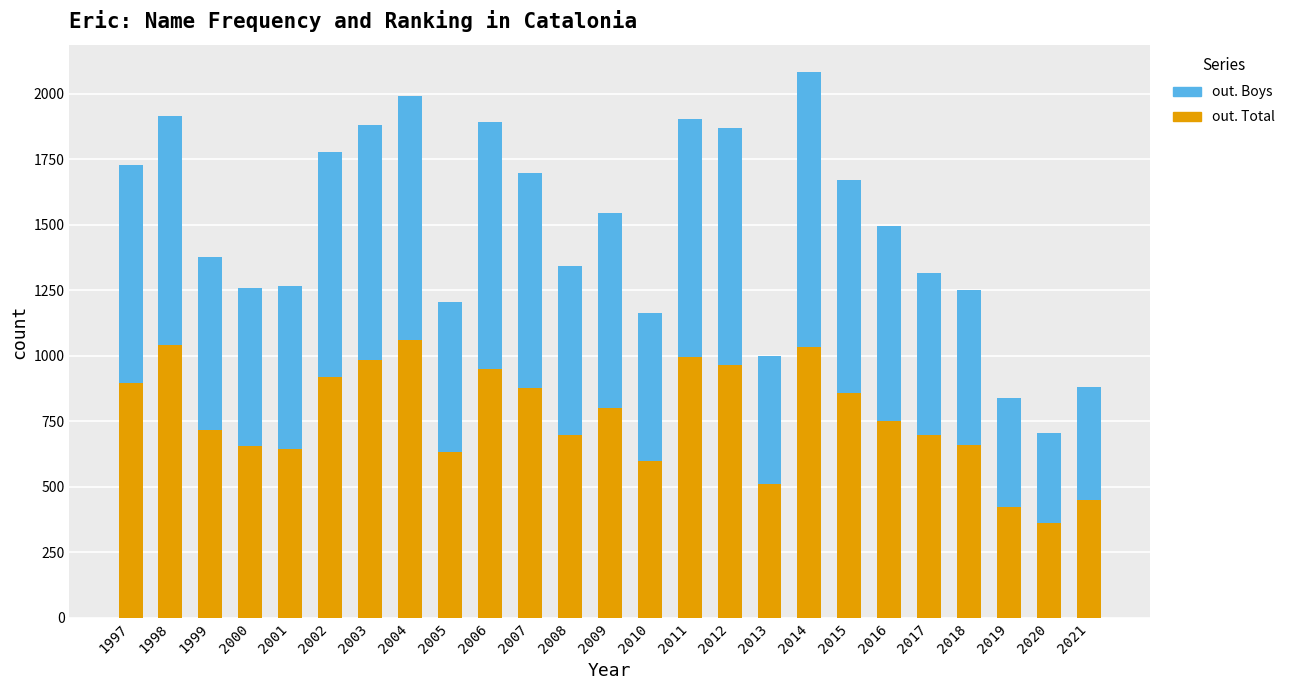

What is the total value across all series at 2011?

1902